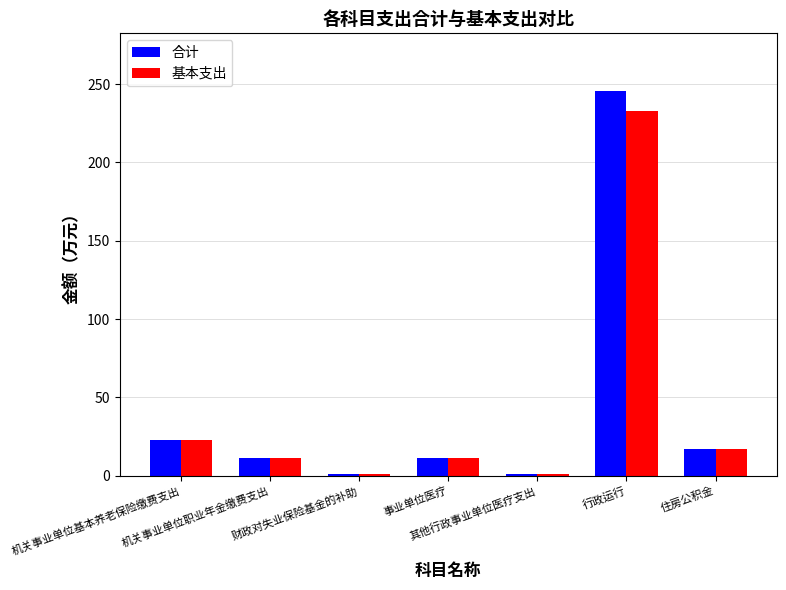

What is the sum of all 合计 values?

310.8